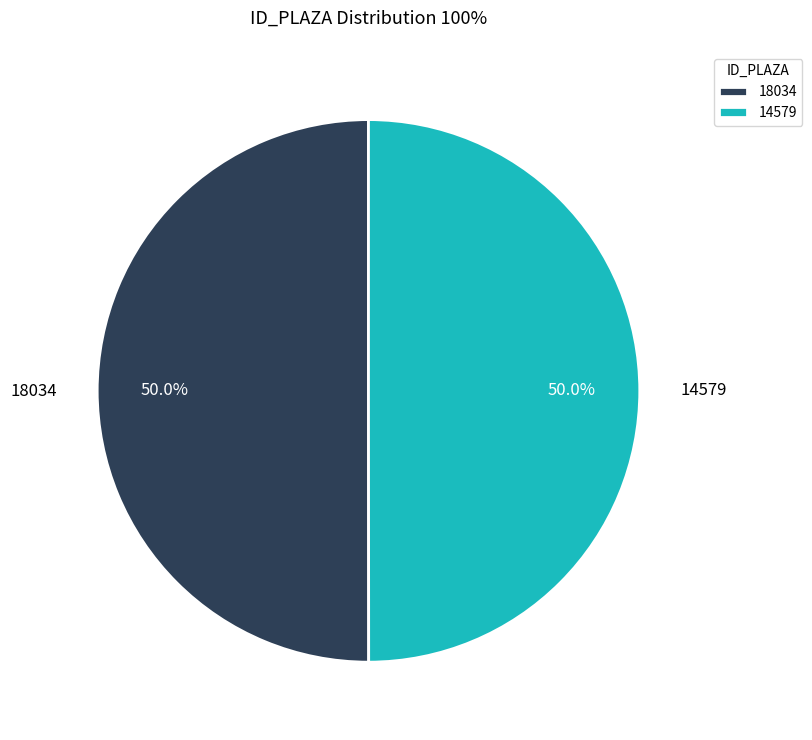

True or false: 18034 accounts for 50% of the total.

True